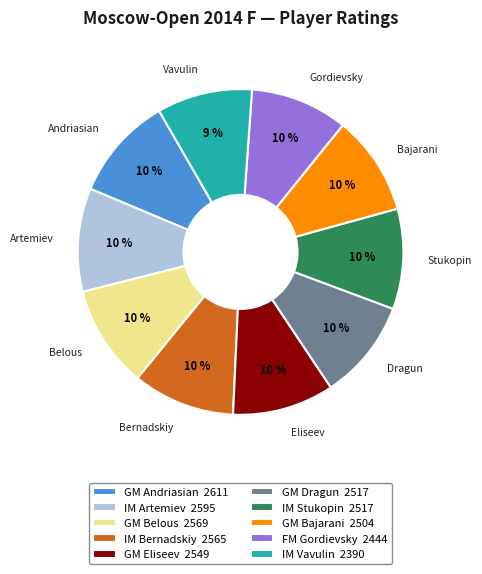

Is there any slice that represents more than half of the pie?

No